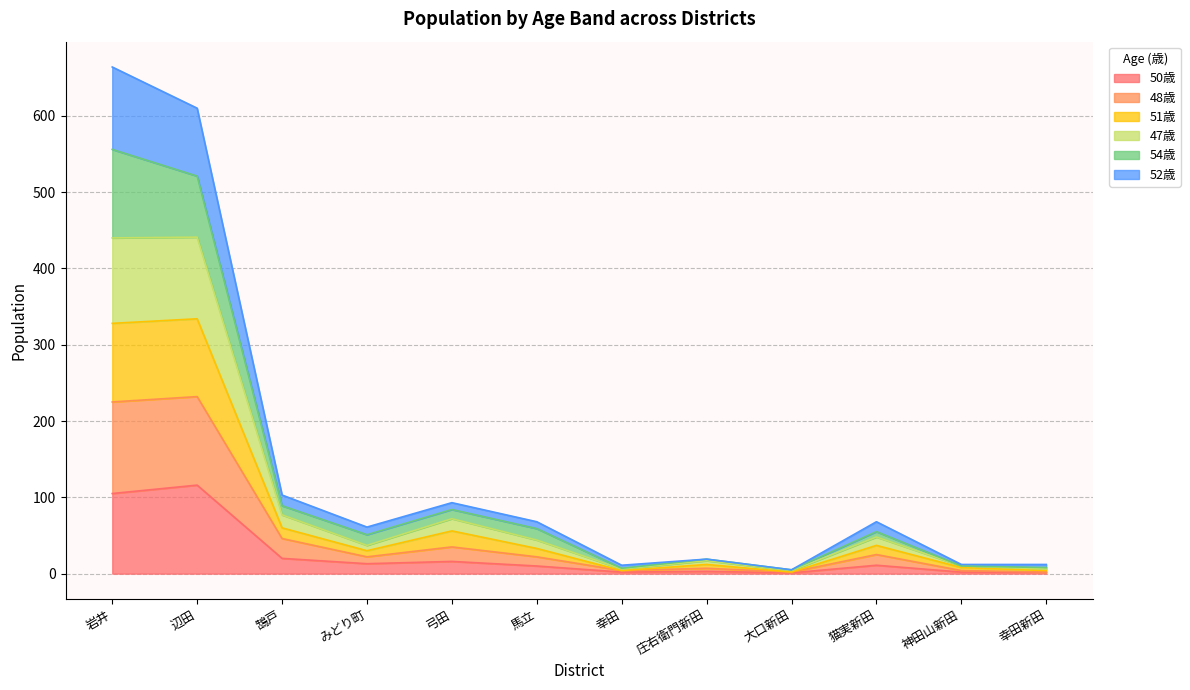

What is the maximum value for 50歳?

116